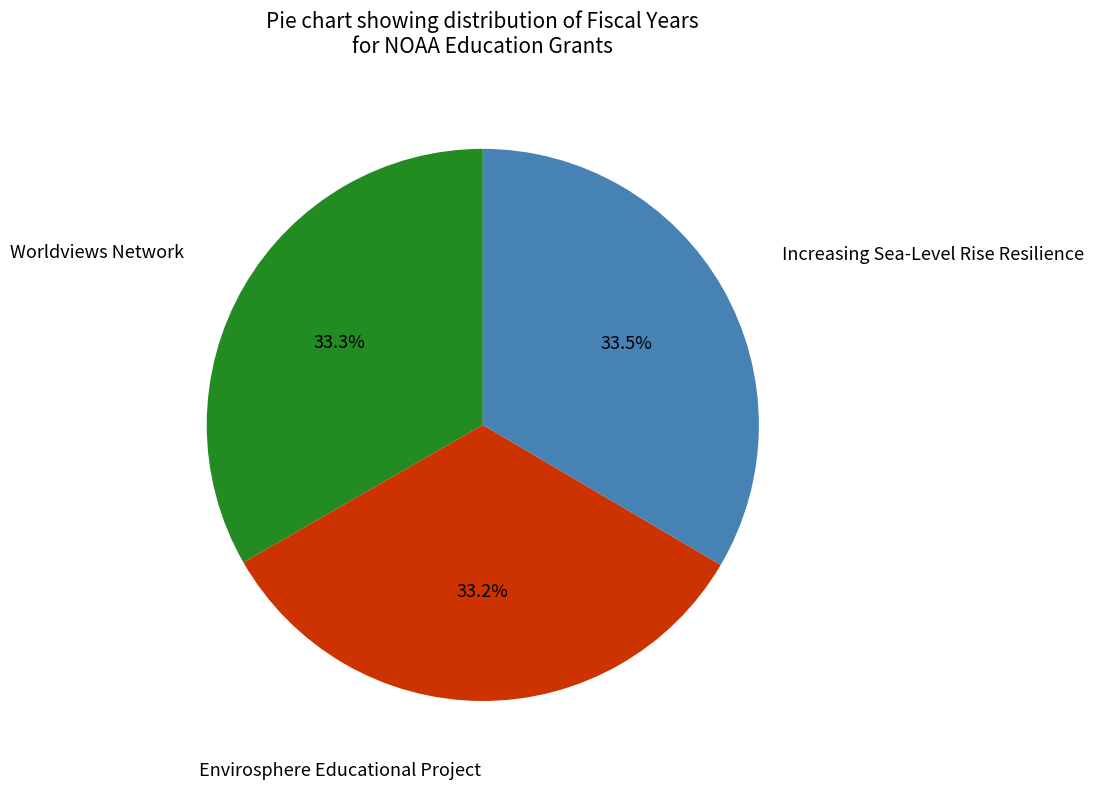

Is there any slice that represents more than half of the pie?

No